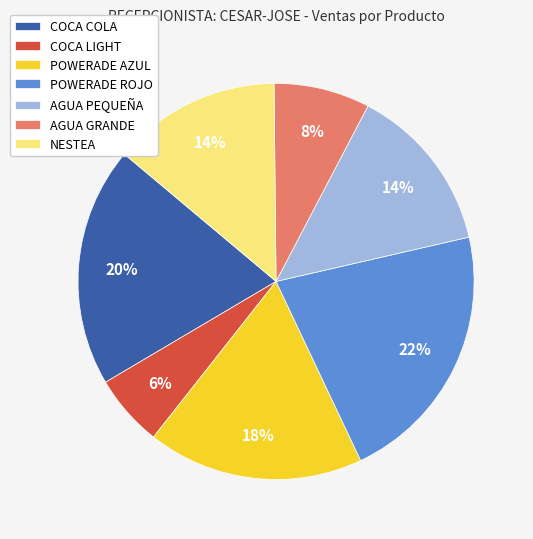

Is there any slice that represents more than half of the pie?

No